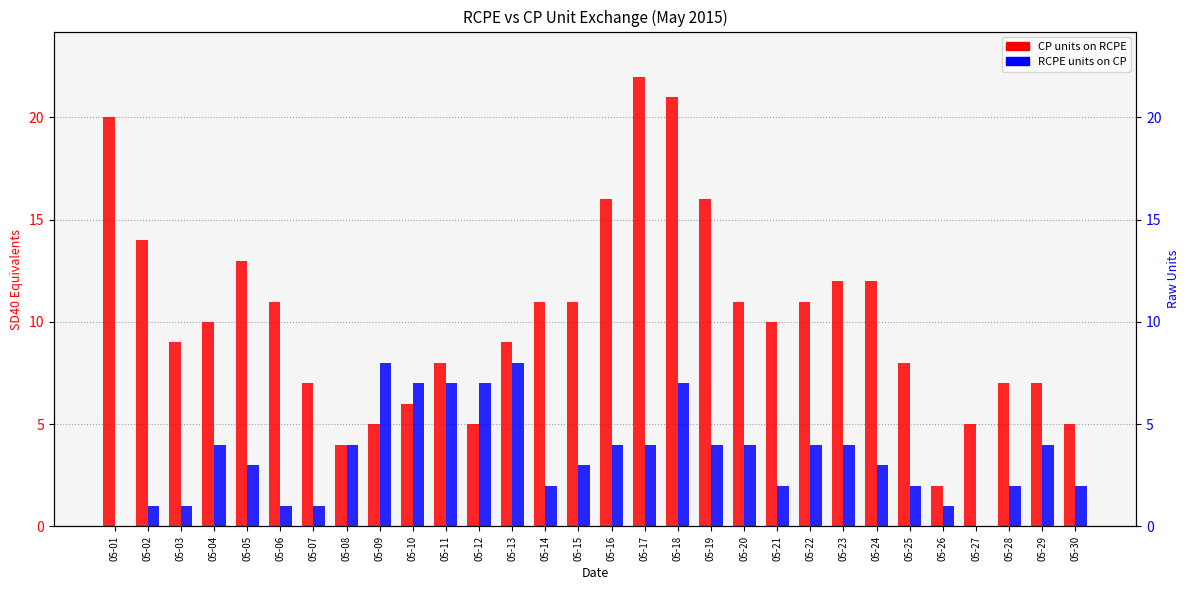

List the labels in order of RCPE units on CP value, largest first.

05-09, 05-13, 05-10, 05-11, 05-12, 05-18, 05-04, 05-08, 05-16, 05-17, 05-19, 05-20, 05-22, 05-23, 05-29, 05-05, 05-15, 05-24, 05-14, 05-21, 05-25, 05-28, 05-30, 05-02, 05-03, 05-06, 05-07, 05-26, 05-01, 05-27